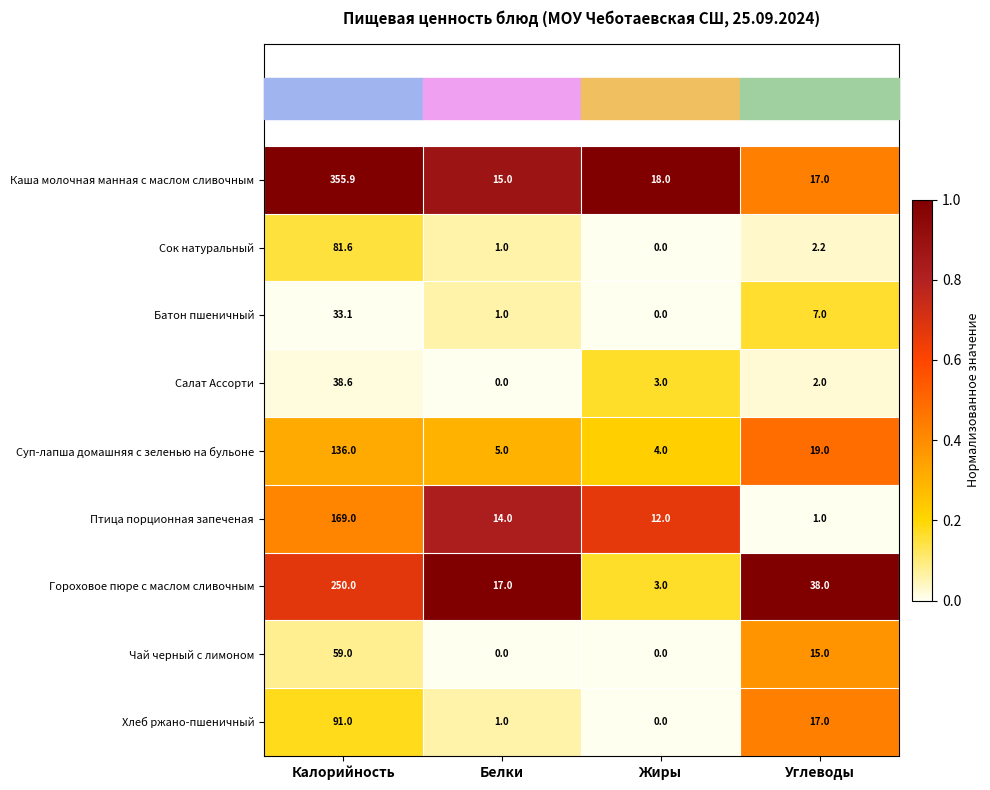

What is the difference between the highest and lowest values at Белки?

17.0